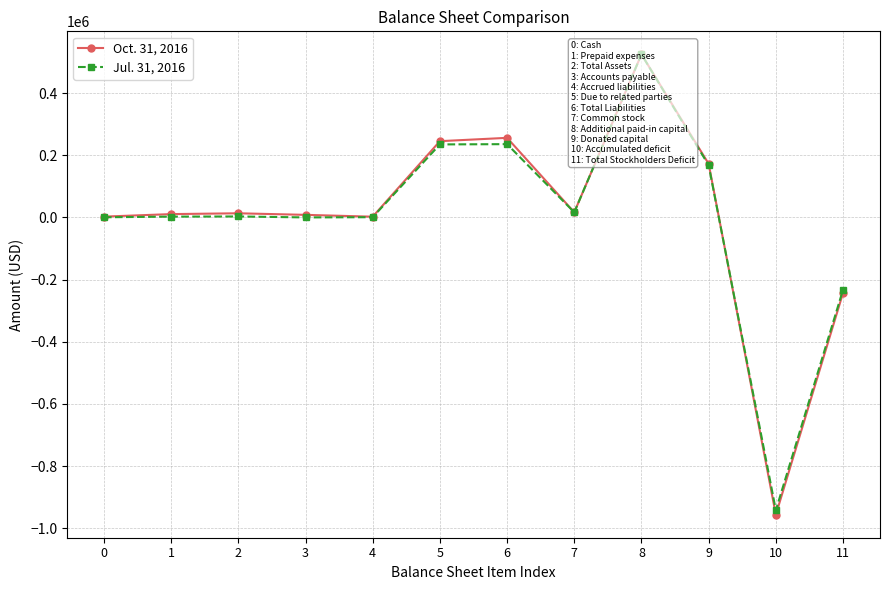

True or false: Oct. 31, 2016 and Jul. 31, 2016 cross at least once.

True